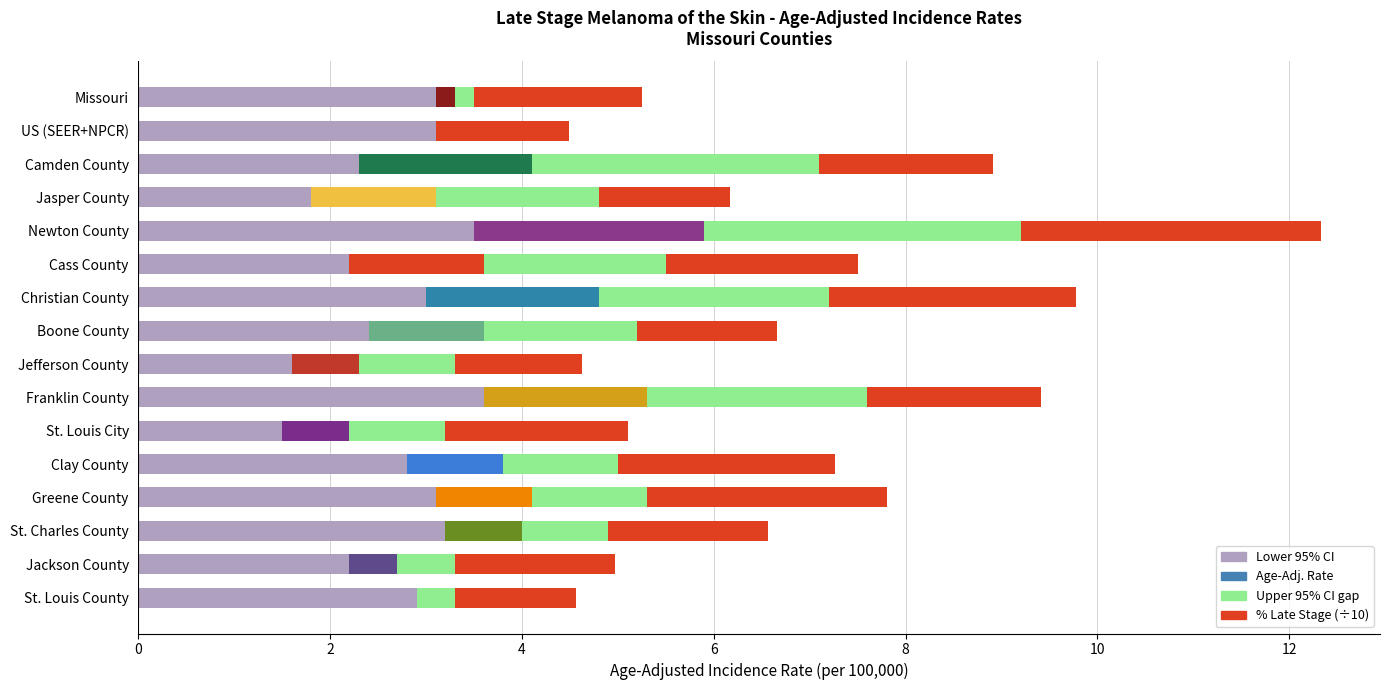

Is it true that Age-Adjusted Rate (middle) equals 1.3 at Jasper County?

True